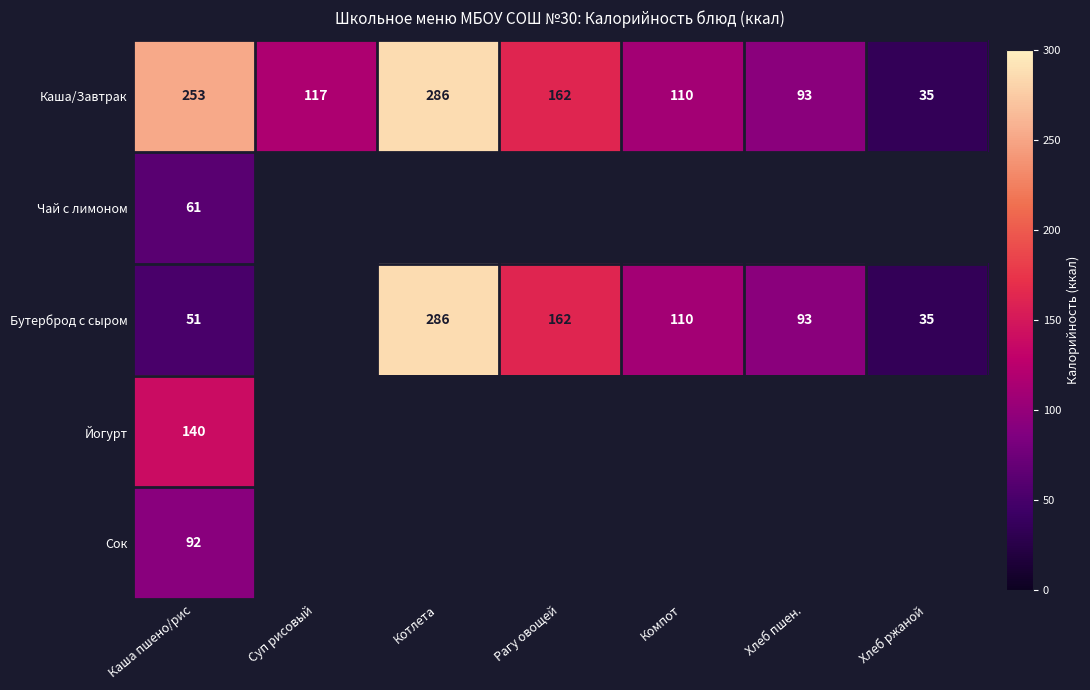

At which category is the sum across all series the highest?

Каша пшено/рис